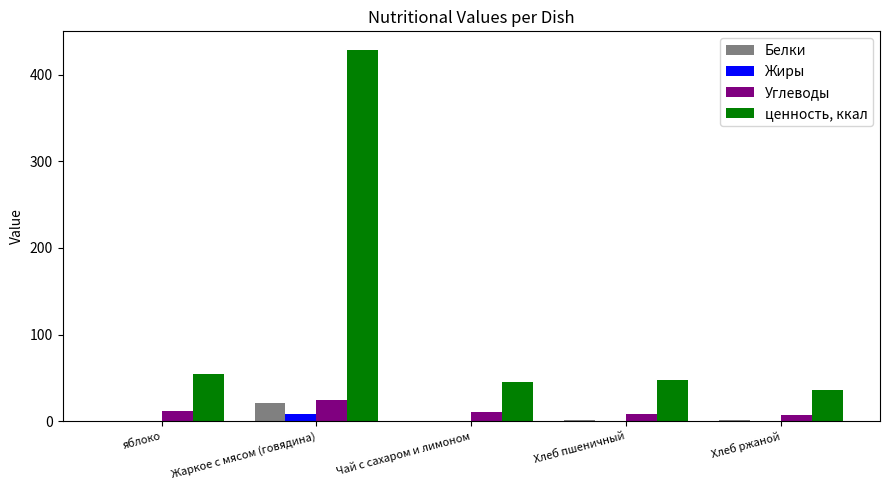

Does the chart contain stacked bars?

No